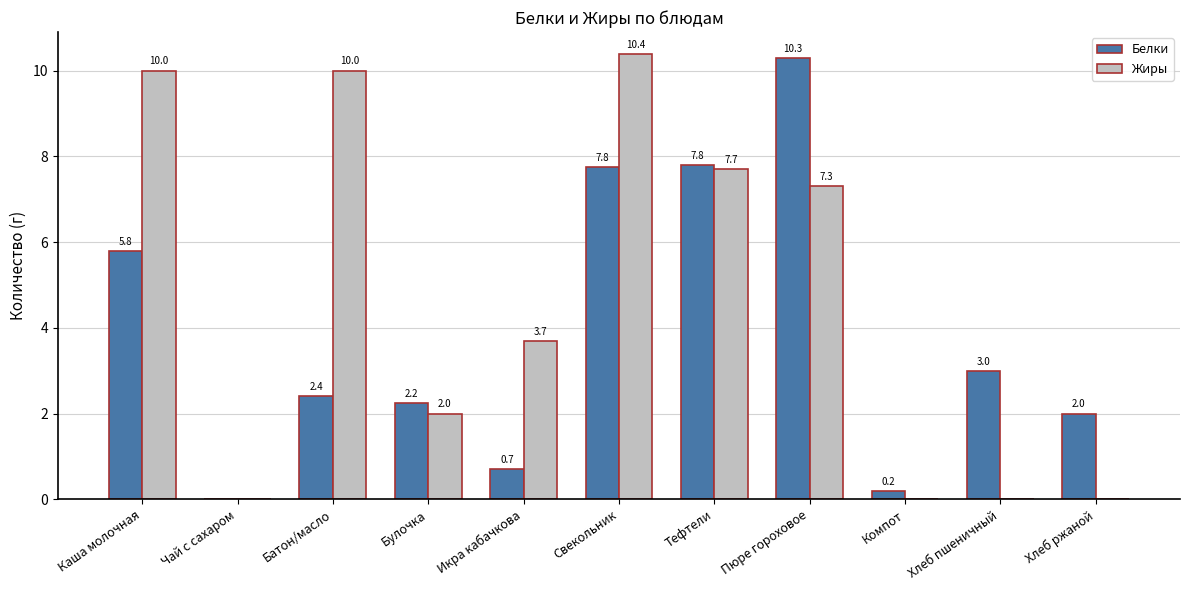

Is the value of Жиры at Каша молочная greater than the value of Белки at Чай с сахаром?

Yes